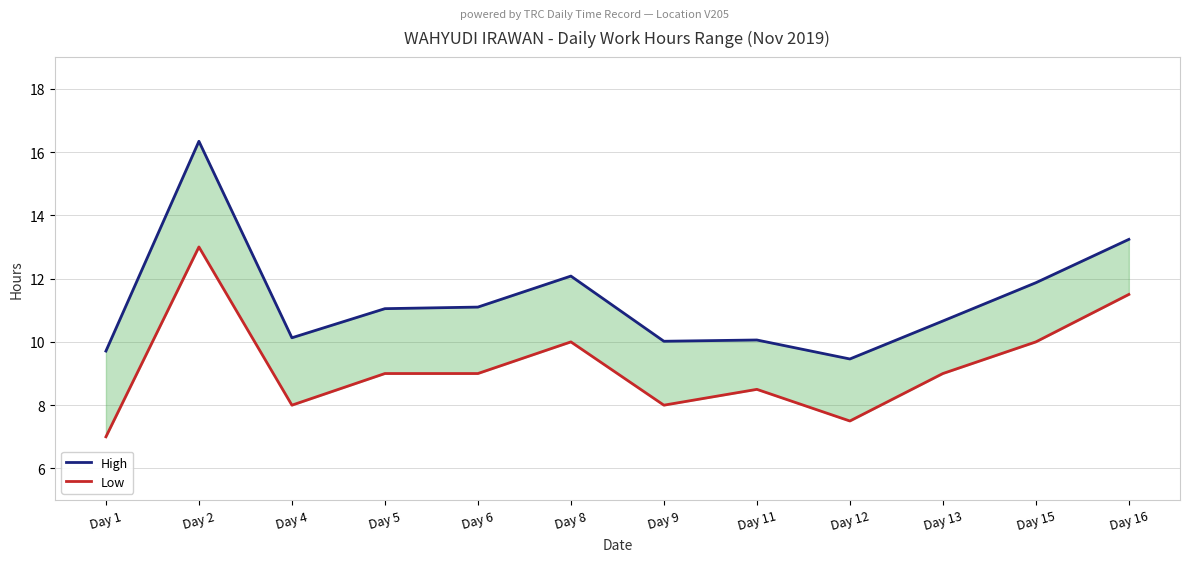

How many values in the High series are below 11?

6